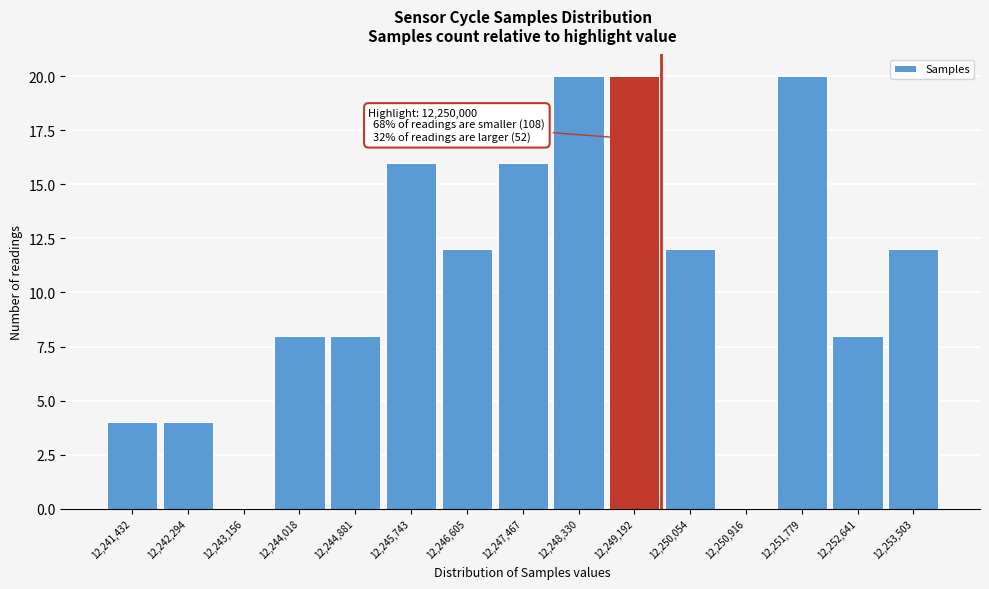

Reading right to left, what are all the values shown in this chart?

12,253,503=12	12,252,641=8	12,251,779=20	12,250,916=0	12,250,054=12	12,249,192=20	12,248,330=20	12,247,467=16	12,246,605=12	12,245,743=16	12,244,881=8	12,244,018=8	12,243,156=0	12,242,294=4	12,241,432=4